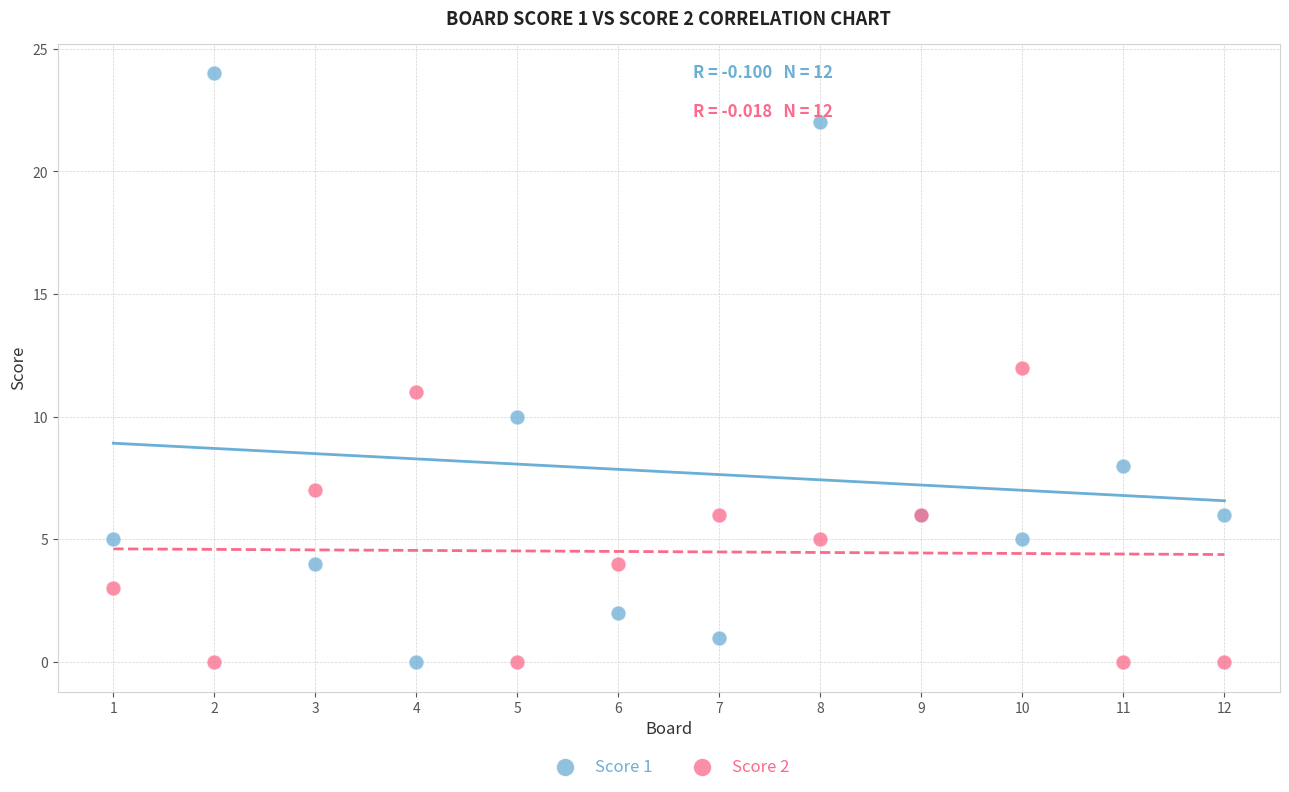

What is the X range (max minus min) for the scatter plot?

11